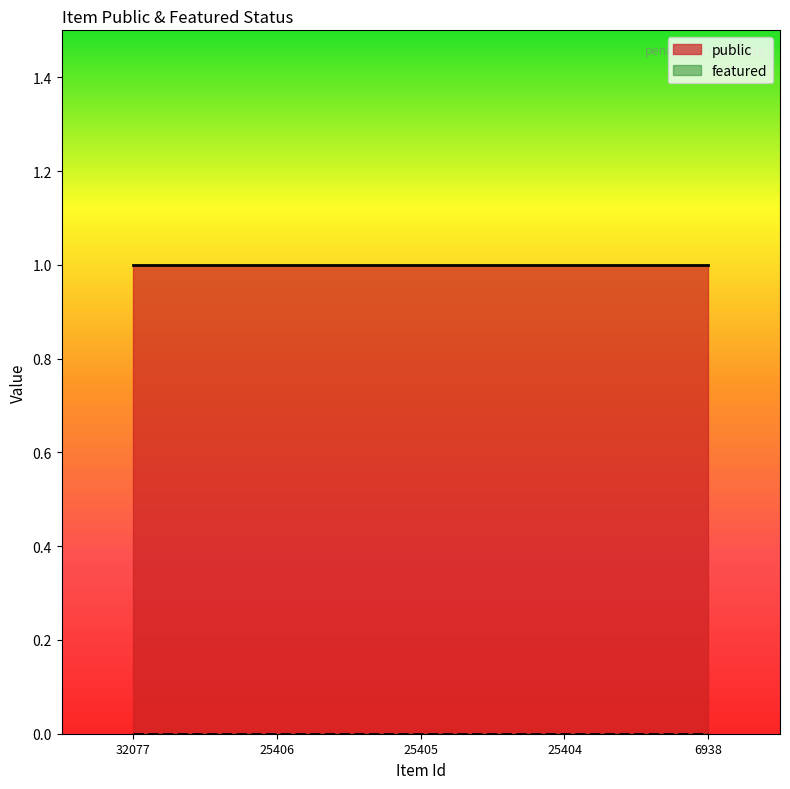

At 25404, list the series in order from largest to smallest.

public, featured